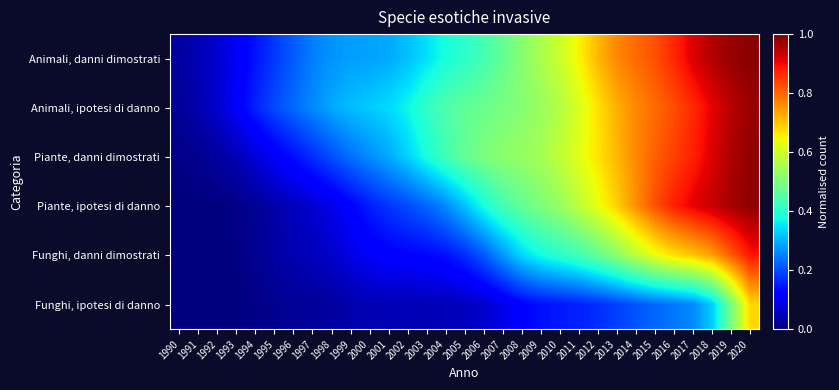

Reading left to right, transcribe all the data shown in this chart.

Animali, danni dimostrati: 1990=0.0	1991=0.0	1992=0.1	1993=0.1	1994=0.1	1995=0.2	1996=0.2	1997=0.2	1998=0.3	1999=0.3	2000=0.3	2001=0.3	2002=0.3	2003=0.3	2004=0.4	2005=0.4	2006=0.4	2007=0.5	2008=0.5	2009=0.6	2010=0.6	2011=0.7	2012=0.7	2013=0.8	2014=0.8	2015=0.8	2016=0.9	2017=0.9	2018=1.0	2019=1.0	2020=1.0
Animali, ipotesi di danno: 1990=0.0	1991=0.0	1992=0.1	1993=0.1	1994=0.2	1995=0.2	1996=0.2	1997=0.3	1998=0.3	1999=0.3	2000=0.3	2001=0.3	2002=0.4	2003=0.4	2004=0.4	2005=0.5	2006=0.5	2007=0.5	2008=0.5	2009=0.5	2010=0.6	2011=0.6	2012=0.7	2013=0.7	2014=0.8	2015=0.8	2016=0.8	2017=0.9	2018=0.9	2019=0.9	2020=1.0
Piante, danni dimostrati: 1990=0.0	1991=0.0	1992=0.0	1993=0.0	1994=0.1	1995=0.1	1996=0.1	1997=0.2	1998=0.2	1999=0.2	2000=0.3	2001=0.3	2002=0.3	2003=0.4	2004=0.4	2005=0.5	2006=0.5	2007=0.5	2008=0.5	2009=0.6	2010=0.6	2011=0.6	2012=0.7	2013=0.7	2014=0.8	2015=0.8	2016=0.8	2017=0.9	2018=0.9	2019=1.0	2020=1.0
Piante, ipotesi di danno: 1990=0.0	1991=0.0	1992=0.0	1993=0.0	1994=0.0	1995=0.0	1996=0.1	1997=0.1	1998=0.1	1999=0.1	2000=0.2	2001=0.2	2002=0.2	2003=0.2	2004=0.3	2005=0.3	2006=0.4	2007=0.4	2008=0.5	2009=0.5	2010=0.5	2011=0.6	2012=0.6	2013=0.7	2014=0.8	2015=0.8	2016=0.9	2017=0.9	2018=0.9	2019=1.0	2020=1.0
Funghi, danni dimostrati: 1990=0.0	1991=0.0	1992=0.0	1993=0.0	1994=0.0	1995=0.0	1996=0.0	1997=0.1	1998=0.1	1999=0.1	2000=0.1	2001=0.1	2002=0.1	2003=0.1	2004=0.1	2005=0.2	2006=0.2	2007=0.3	2008=0.3	2009=0.4	2010=0.4	2011=0.4	2012=0.5	2013=0.5	2014=0.6	2015=0.6	2016=0.7	2017=0.7	2018=0.7	2019=0.8	2020=0.9
Funghi, ipotesi di danno: 1990=0.0	1991=0.0	1992=0.0	1993=0.0	1994=0.0	1995=0.0	1996=0.0	1997=0.0	1998=0.0	1999=0.0	2000=0.0	2001=0.0	2002=0.0	2003=0.0	2004=0.0	2005=0.1	2006=0.1	2007=0.1	2008=0.1	2009=0.1	2010=0.1	2011=0.2	2012=0.2	2013=0.2	2014=0.2	2015=0.2	2016=0.2	2017=0.3	2018=0.3	2019=0.5	2020=0.7